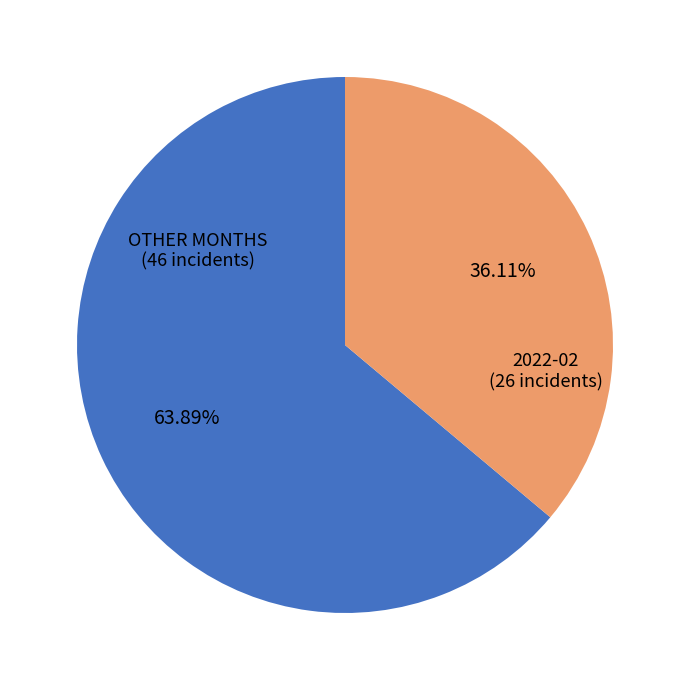

Rank the categories by value from lowest to highest.

2022-02 (26 incidents), OTHER MONTHS (46 incidents)